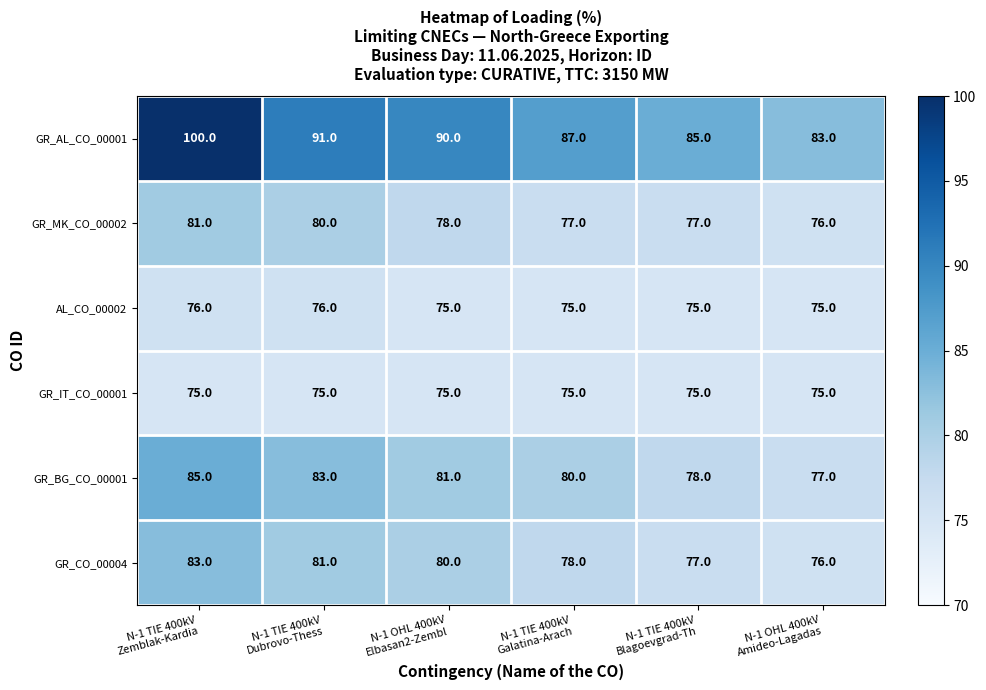

List the series in order of their peak value, lowest first.

GR_IT_CO_00001, AL_CO_00002, GR_MK_CO_00002, GR_CO_00004, GR_BG_CO_00001, GR_AL_CO_00001